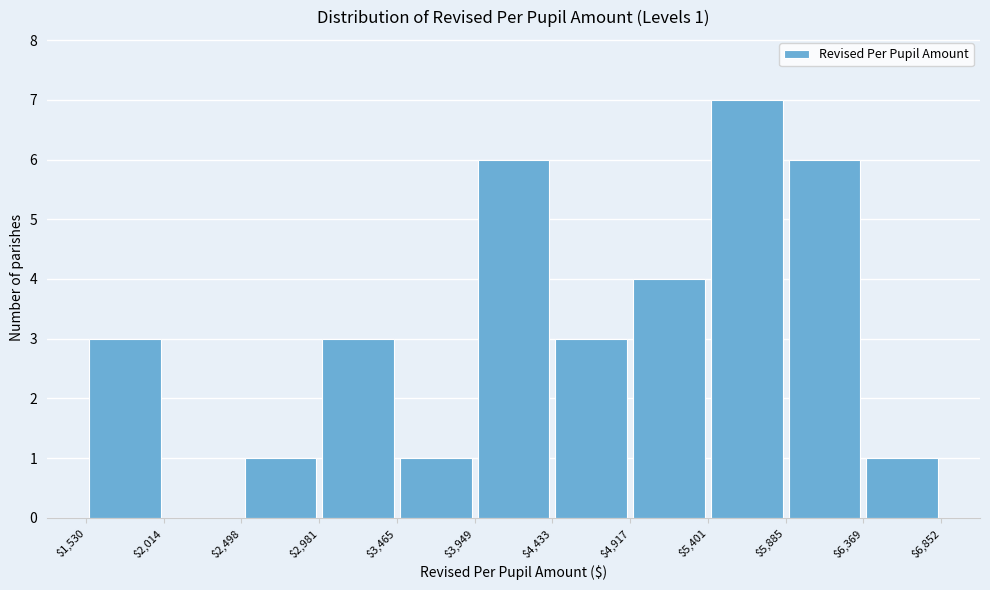

Which range on the x-axis has the tallest bar?

$5,401 to $5,885